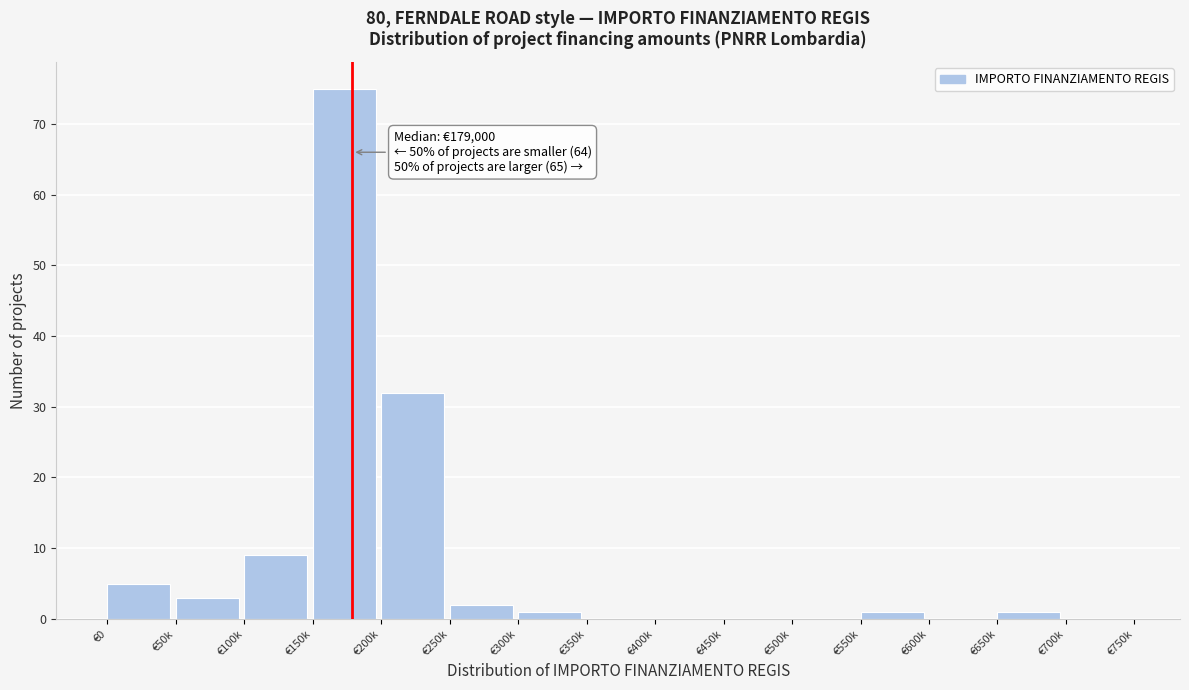

Reading left to right, what are all the values shown in this chart?

€0=5	€50k=3	€100k=9	€150k=75	€200k=32	€250k=2	€300k=1	€350k=0	€400k=0	€450k=0	€500k=0	€550k=1	€600k=0	€650k=1	€700k=0